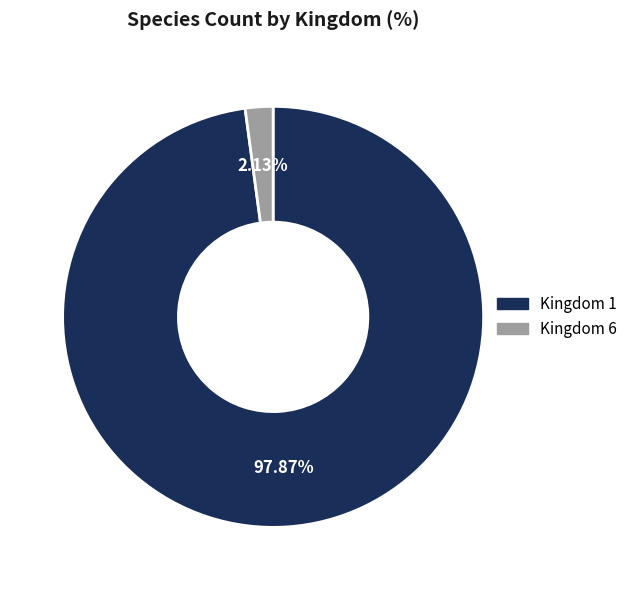

Is there any slice that represents more than half of the pie?

Yes